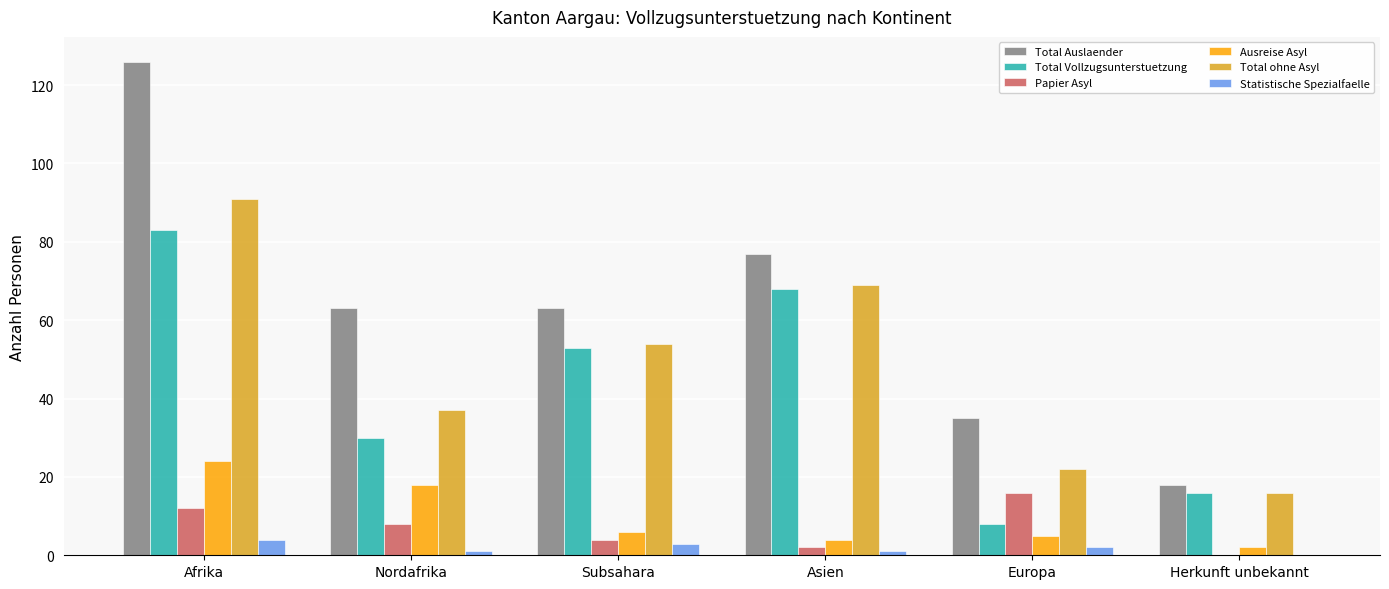

What is the sum of all Ausreise Asyl values?

59